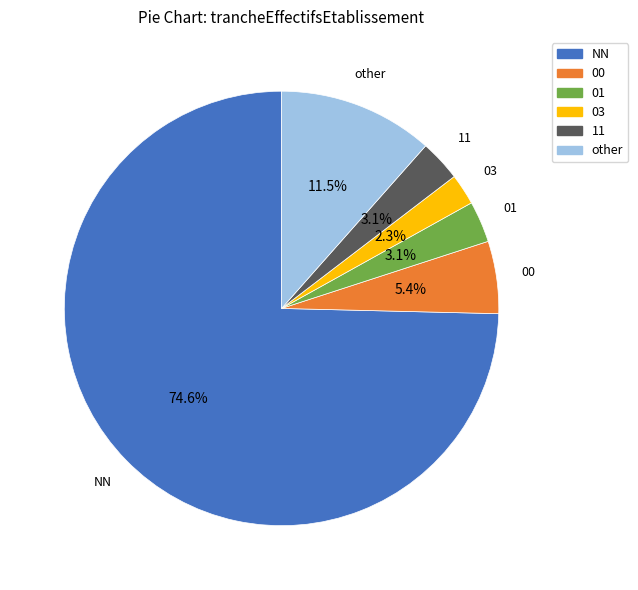

How many segments does this pie chart have?

6